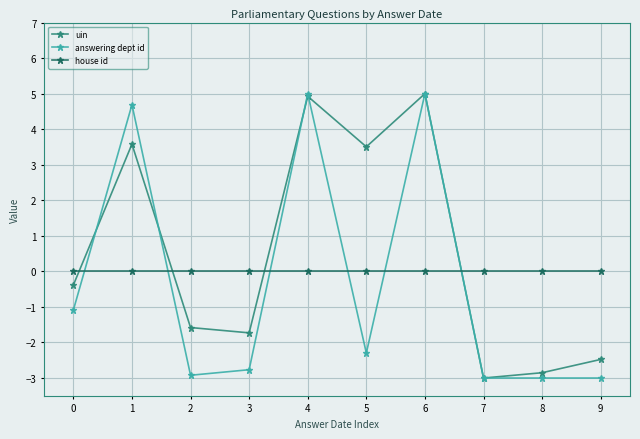

True or false: house id has a value of 0.0 at 6.

True